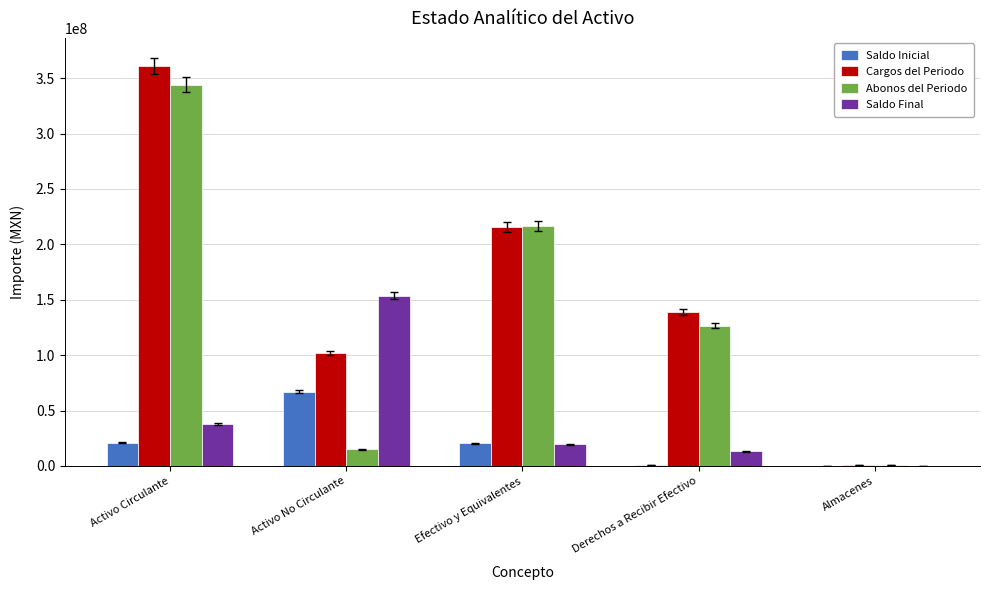

At which category is the sum across all series the highest?

Activo Circulante